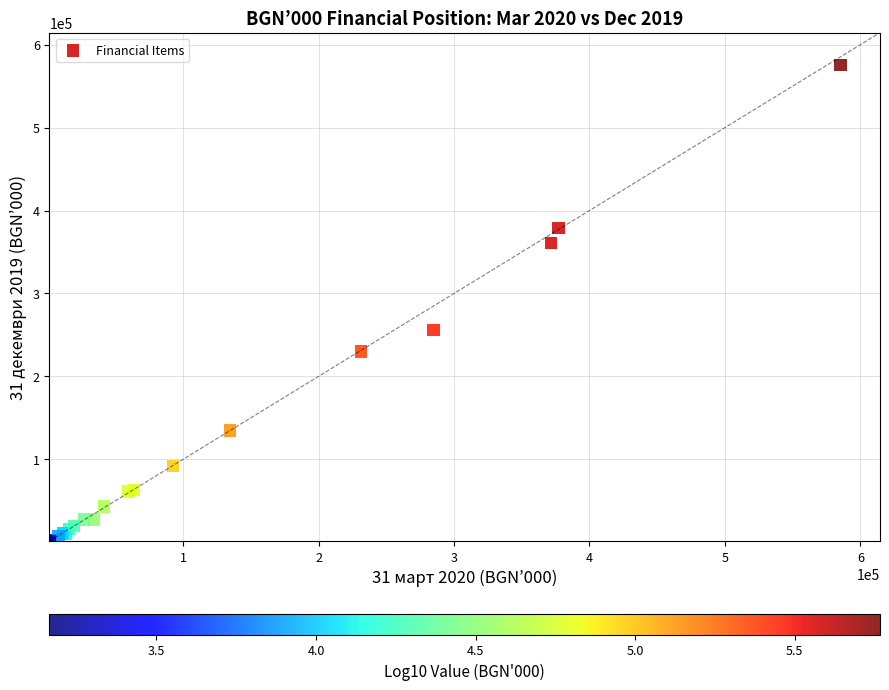

What Y value in the scatter plot is closest to 288617?

255660